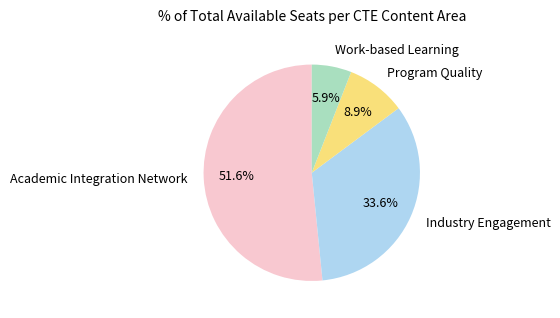

Rank the categories by value from lowest to highest.

Work-based Learning, Program Quality, Industry Engagement, Academic Integration Network